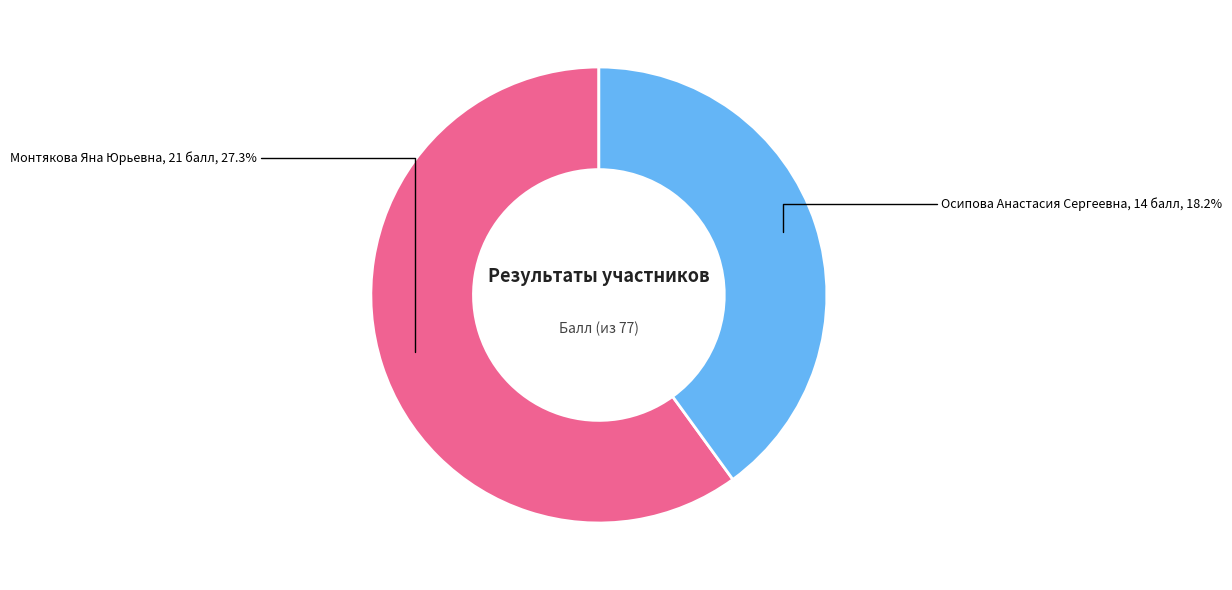

How many segments does this pie chart have?

2